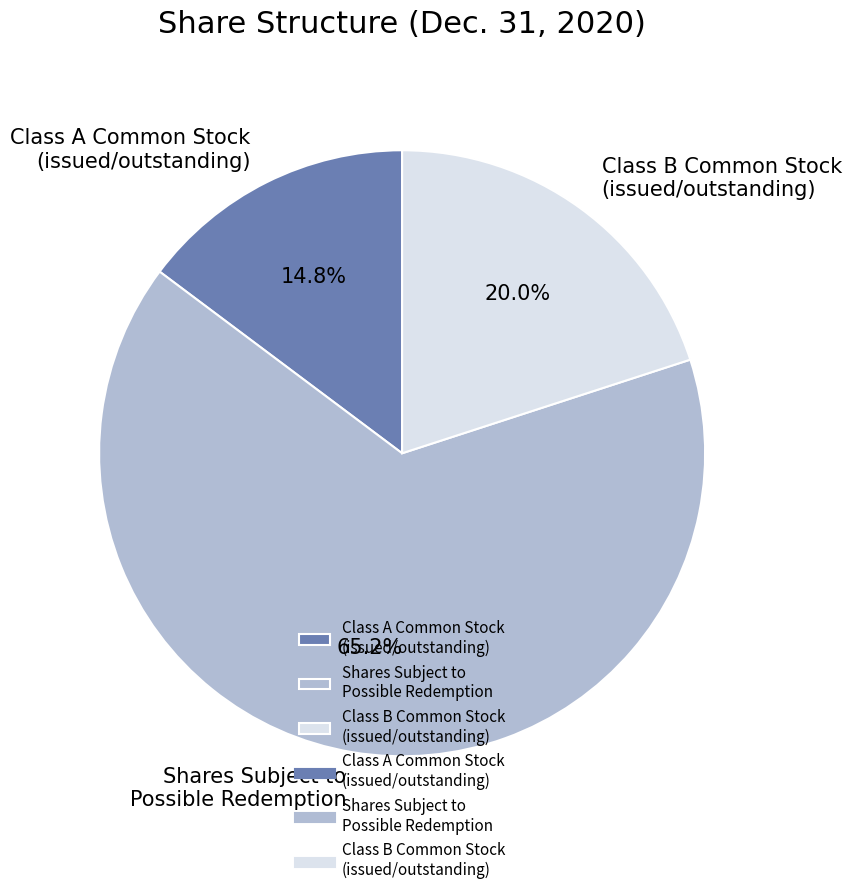

Rank the categories by value from lowest to highest.

Class A Common Stock (issued/outstanding), Class B Common Stock (issued/outstanding), Shares Subject to Possible Redemption